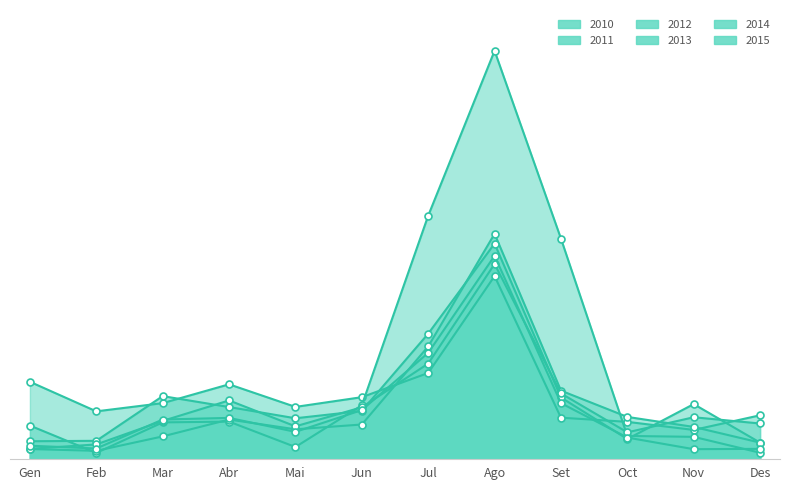

Which series has the largest total across all categories?

2011